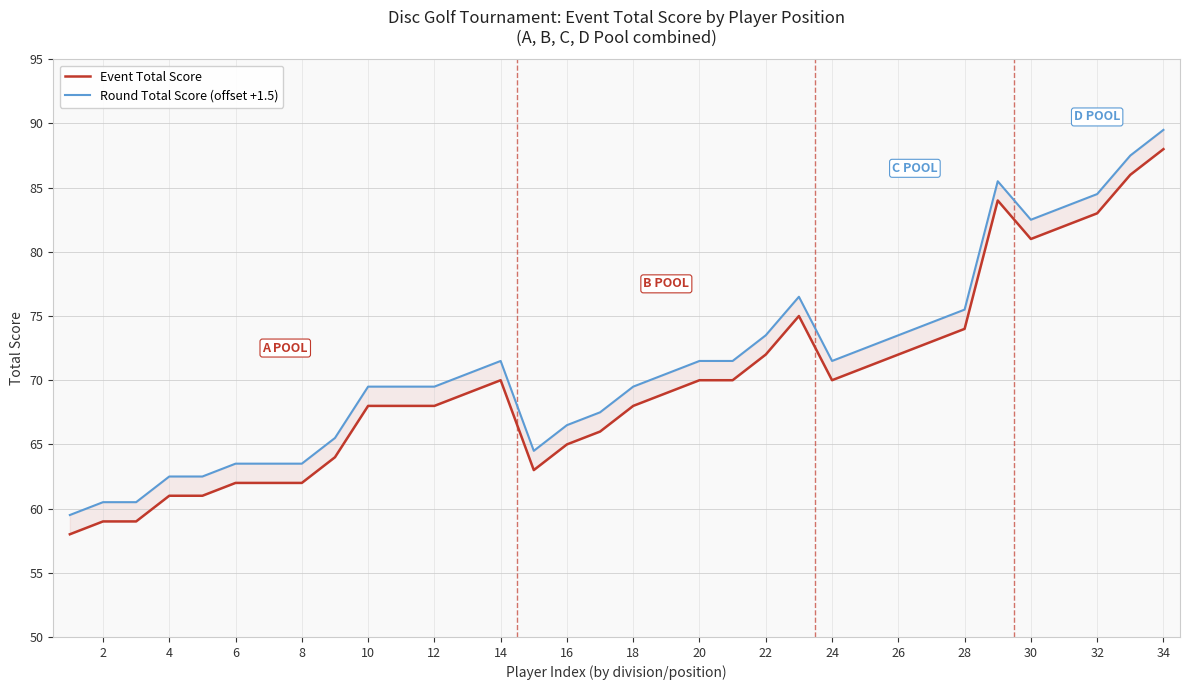

Read the Round Total Score (offset +1.5) value at 33.

89.5